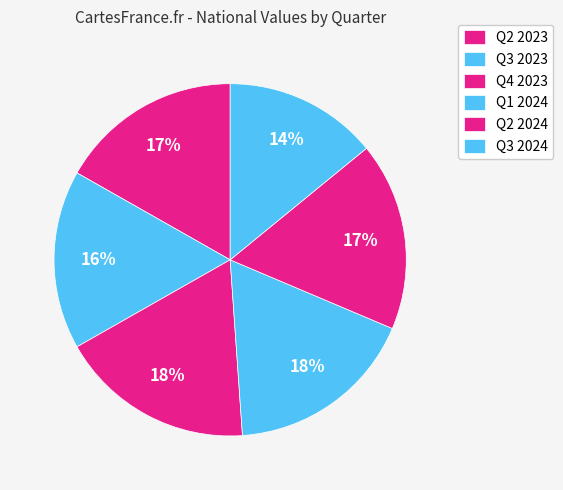

What is the change in value from Q1 2024 to Q2 2024?

-0.1